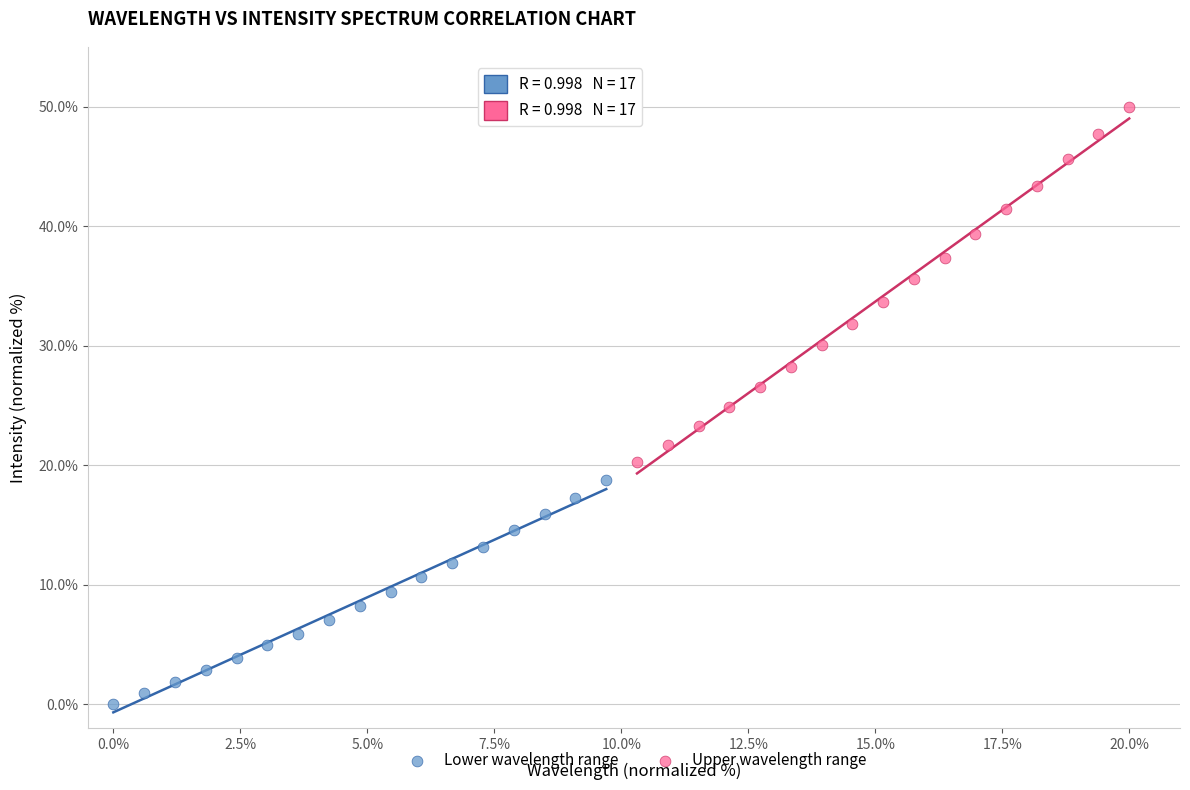

Which series contains the highest Y value?

Upper wavelength range